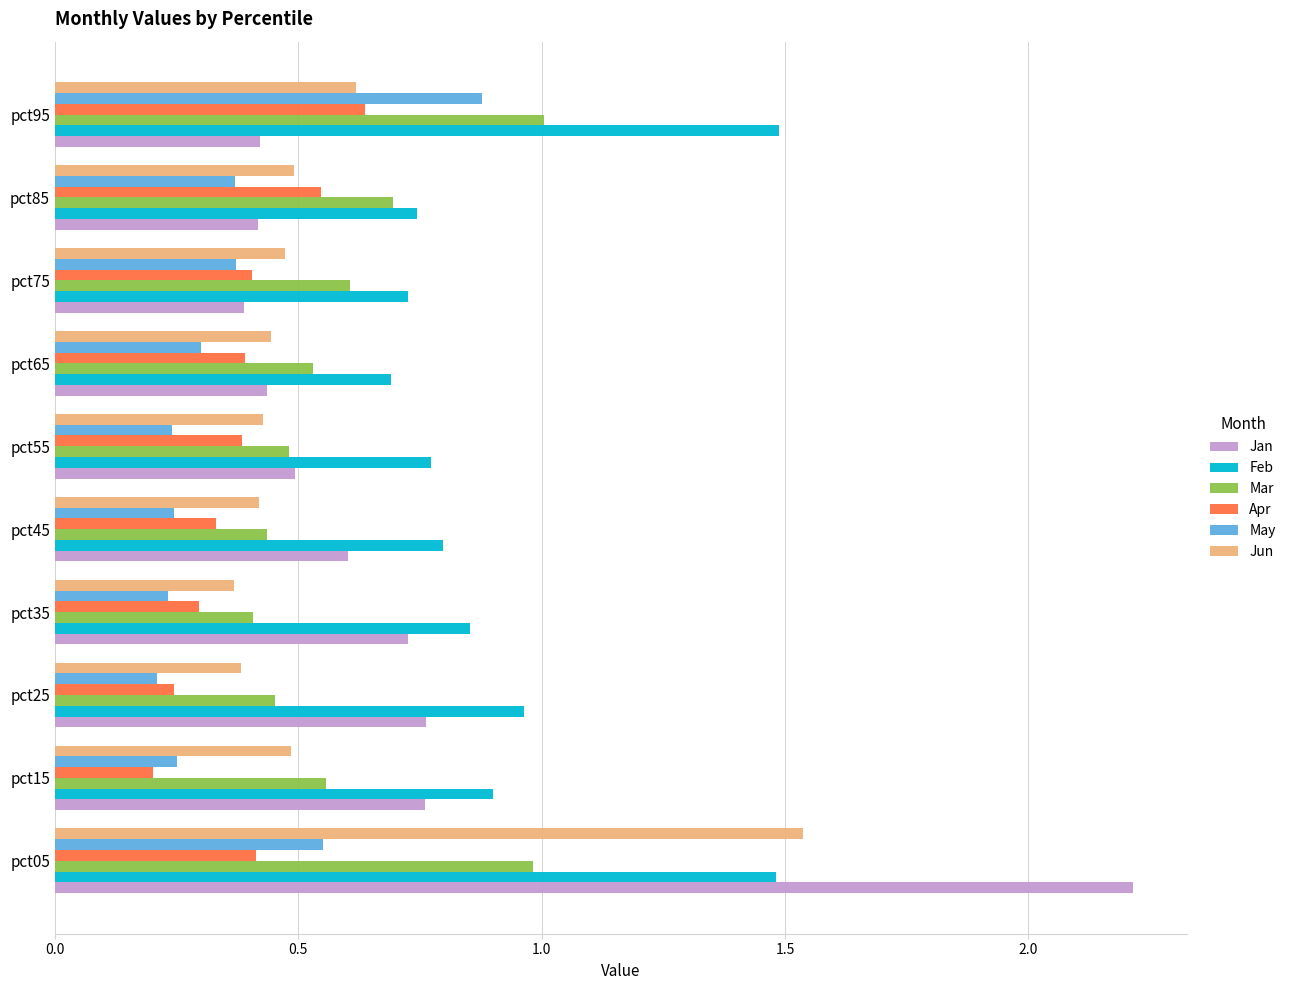

What is the sum of all Jan values?

7.2